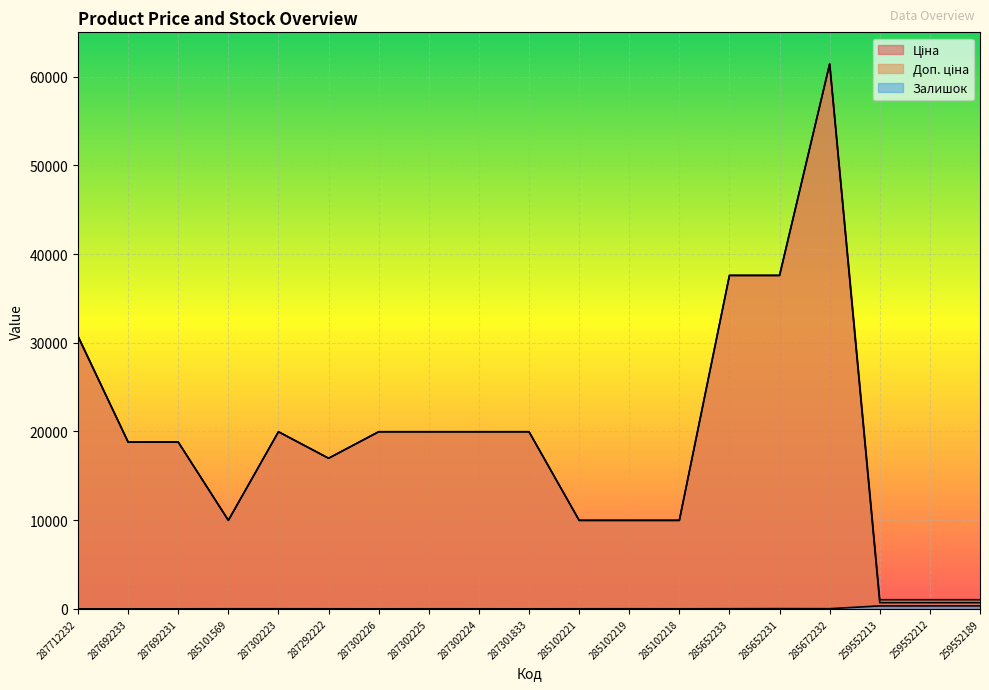

Which series has the largest total across all categories?

Доп. ціна